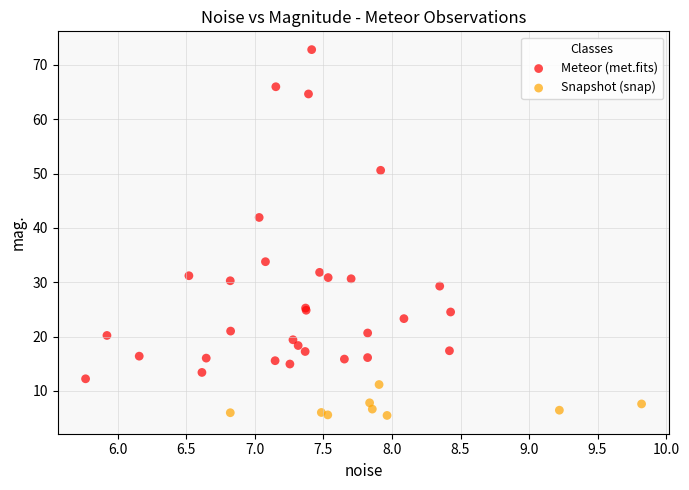

Which series has the largest Y range (max minus min)?

Meteor (met.fits)